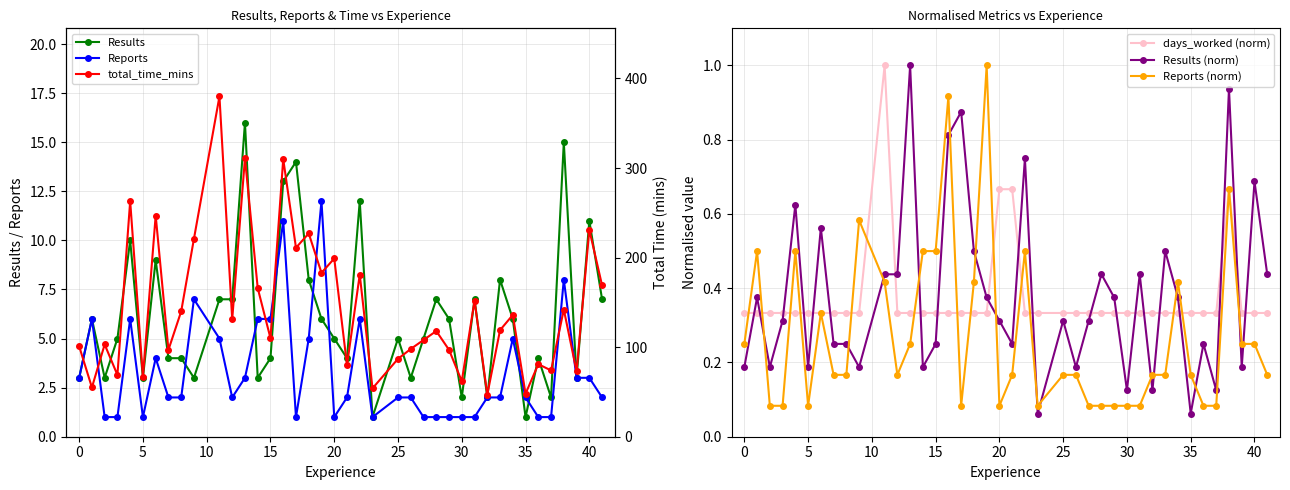

Which series ends up on top after the final intersection of days_worked (norm) and Reports (norm)?

days_worked (norm)